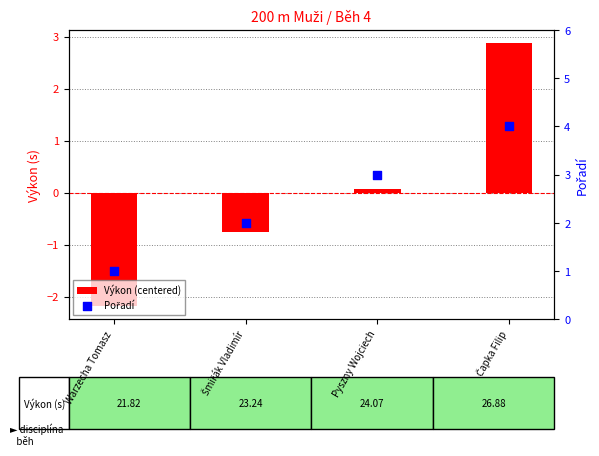

What is the total value across all series at Warzecha Tomasz?

-1.2